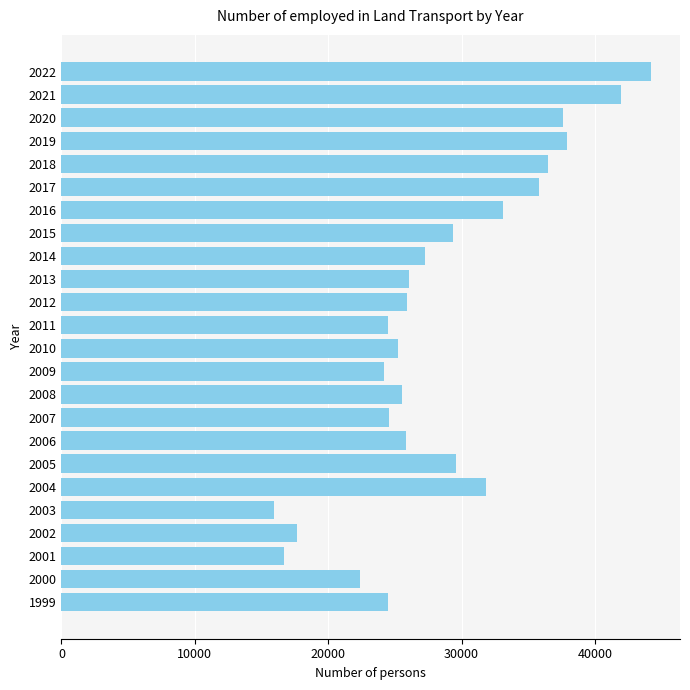

Read the value at 2020.

37633